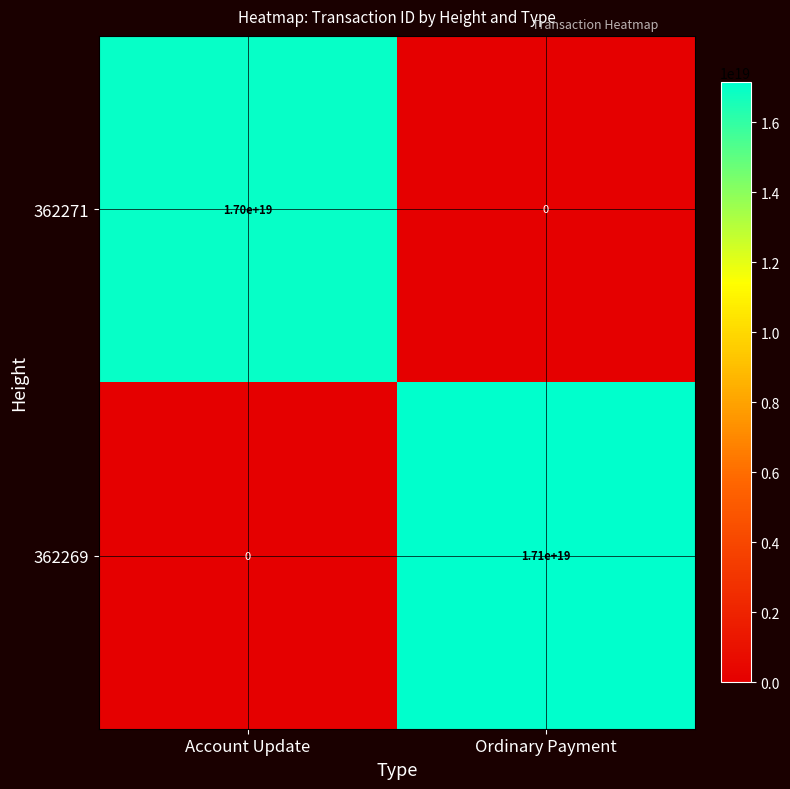

At which label does 362271 reach its peak?

Account Update